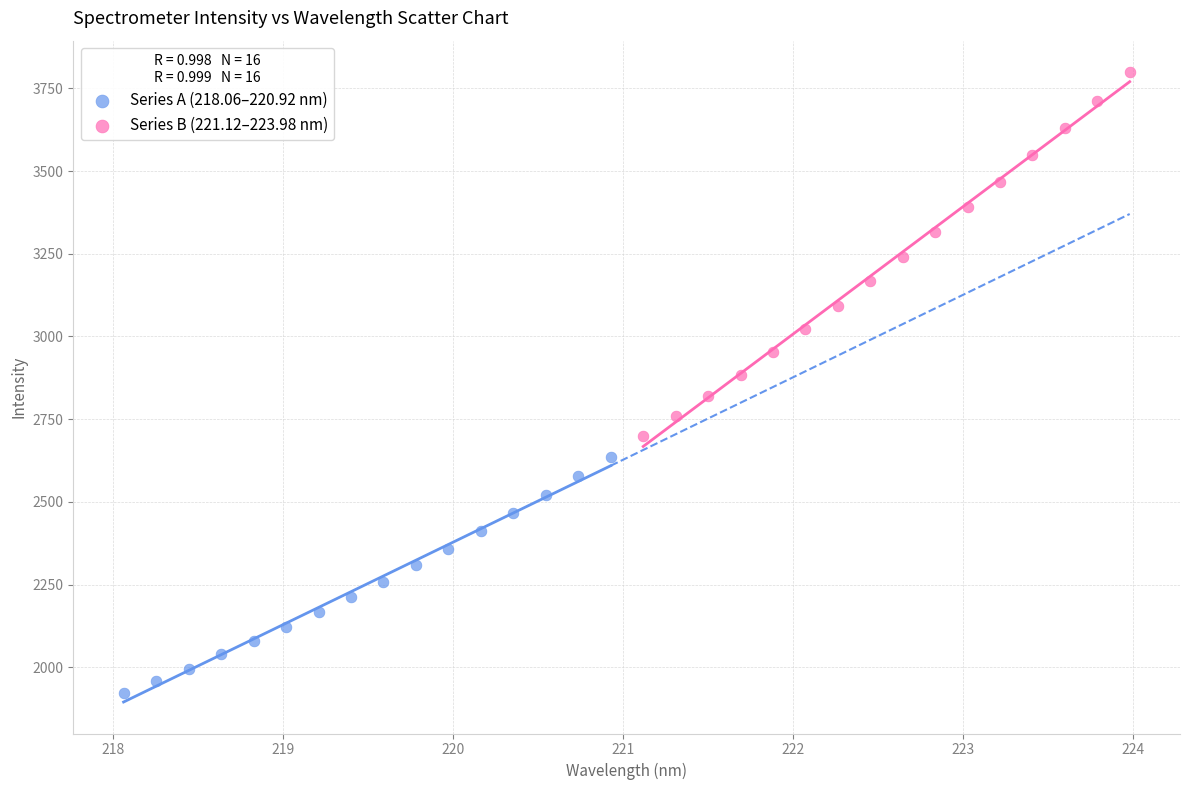

Which series has the largest Y range (max minus min)?

Series B (221.12–223.98 nm)